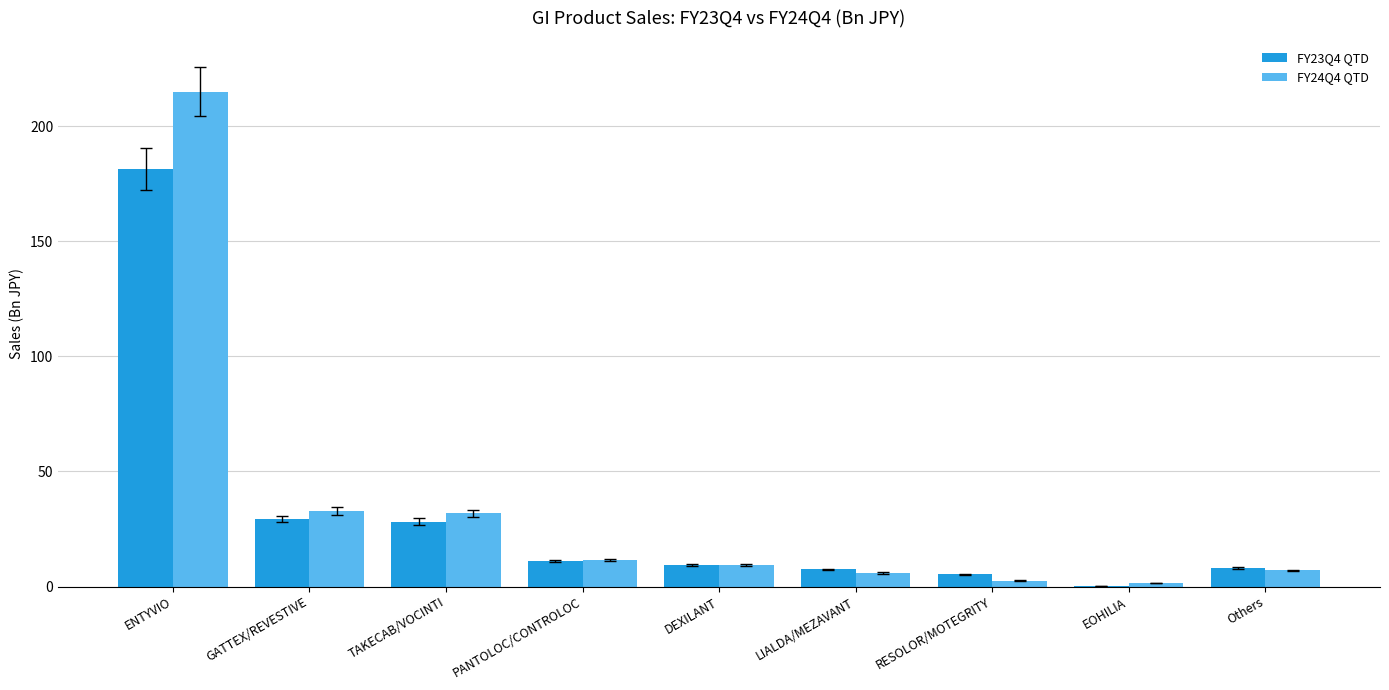

What are all the series names shown in the legend?

FY23Q4 QTD, FY24Q4 QTD